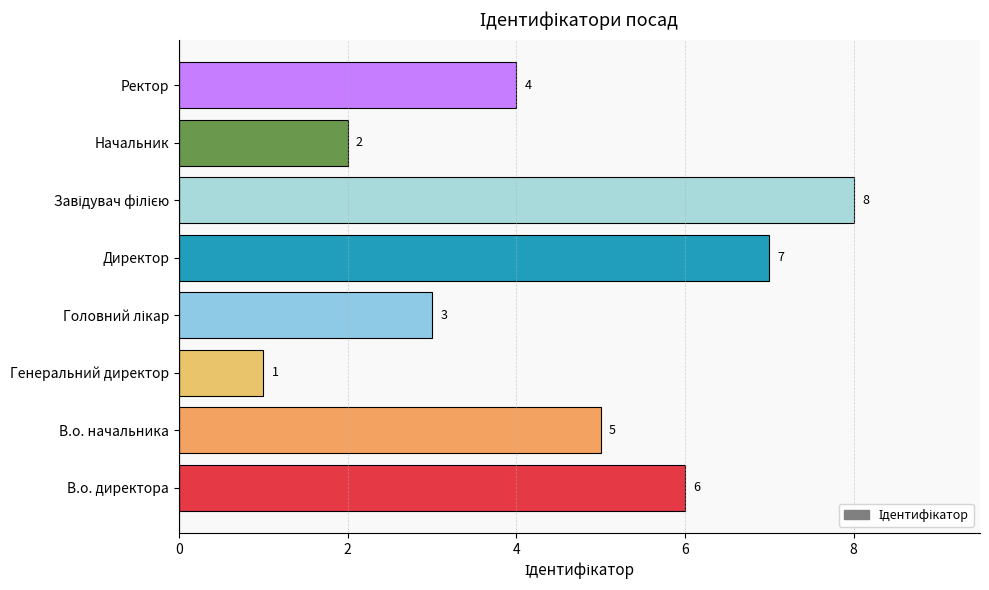

What is the sum of the values at Директор and Ректор?

11